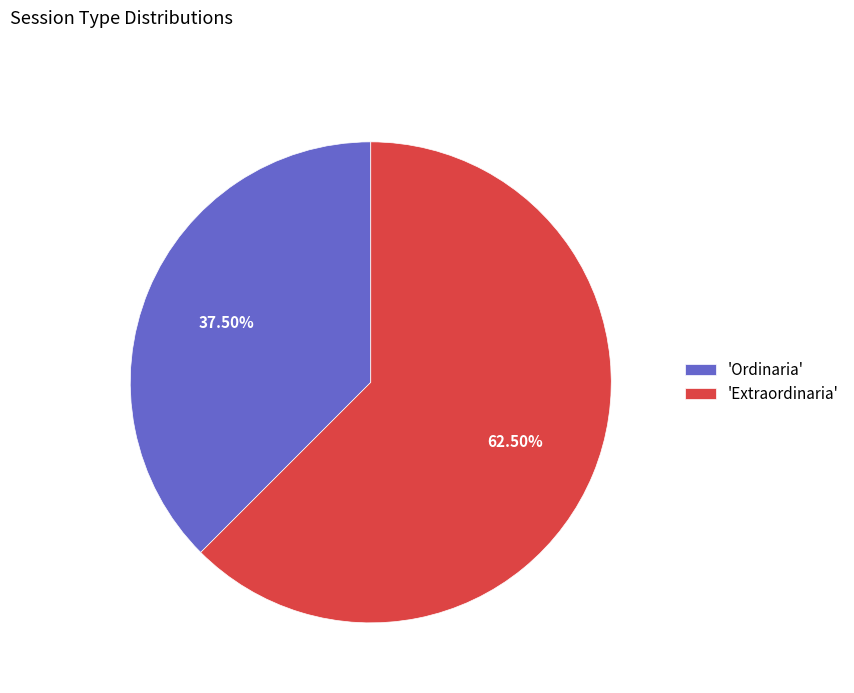

Combined, do 'Ordinaria' and 'Extraordinaria' account for over 50%?

Yes